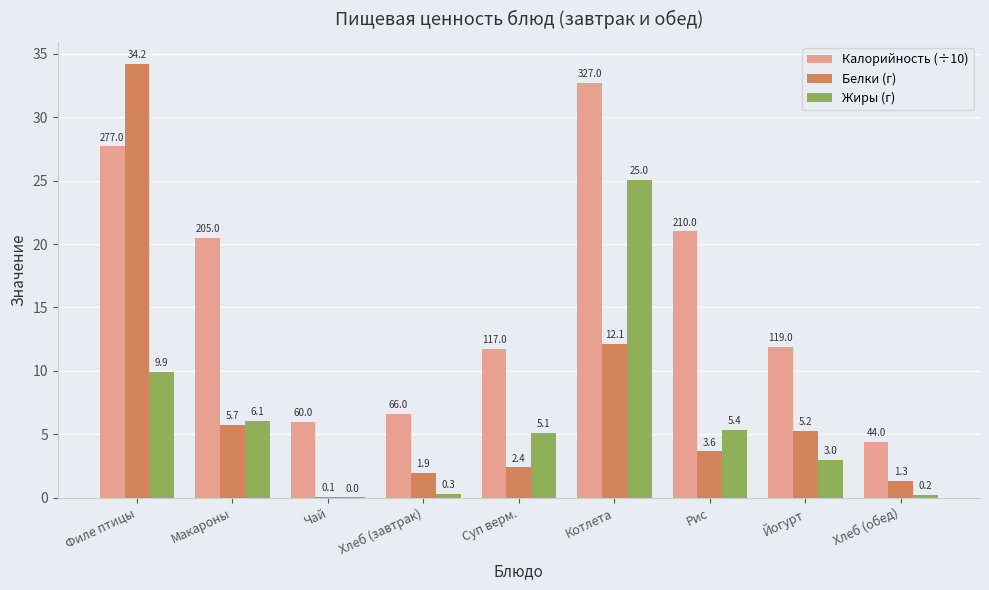

Where is Жиры (г) nearest to the value 12?

Филе птицы